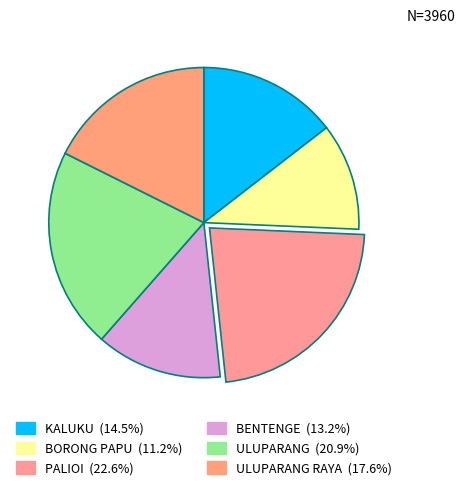

How many segments does this pie chart have?

6